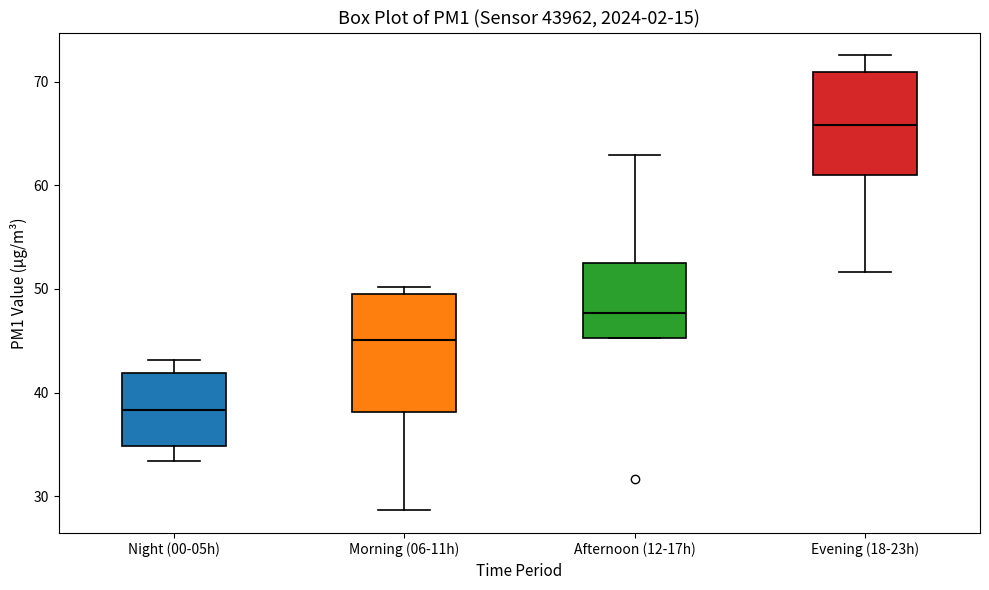

Reading left to right, transcribe this box plot: for each box, give where its median line is, the range the box spans, and where its two whiskers end, as read against the y-axis. The values are not printed on the chart, so give them approximately, as read against the axis.

Night (00-05h): median 38, box 35 to 42, whiskers 33 to 43
Morning (06-11h): median 45, box 38 to 50, whiskers 29 to 50 (just above the box's upper edge)
Afternoon (12-17h): median 48, box 45 to 53, whiskers 45 to 63
Evening (18-23h): median 66, box 61 to 71, whiskers 52 to 73